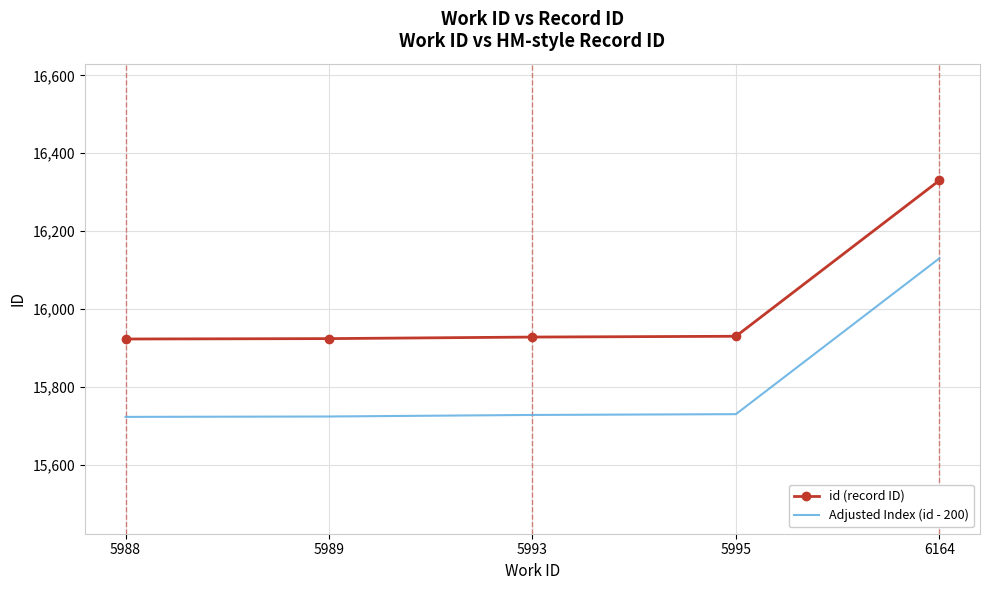

At how many categories does at least one series exceed 15945?

1